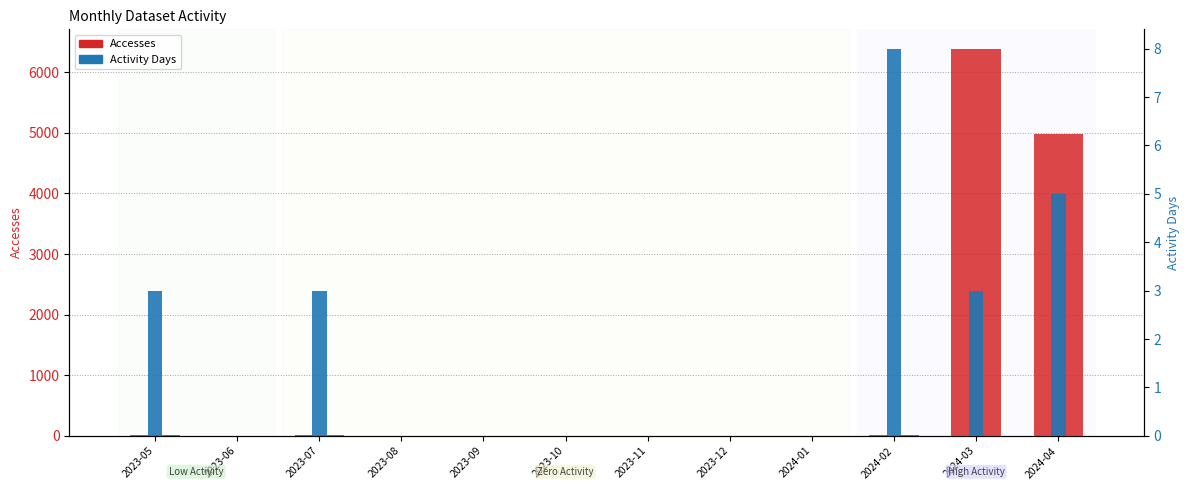

Is the value of Activity Days at 2023-08 greater than the value of Accesses at 2024-03?

No